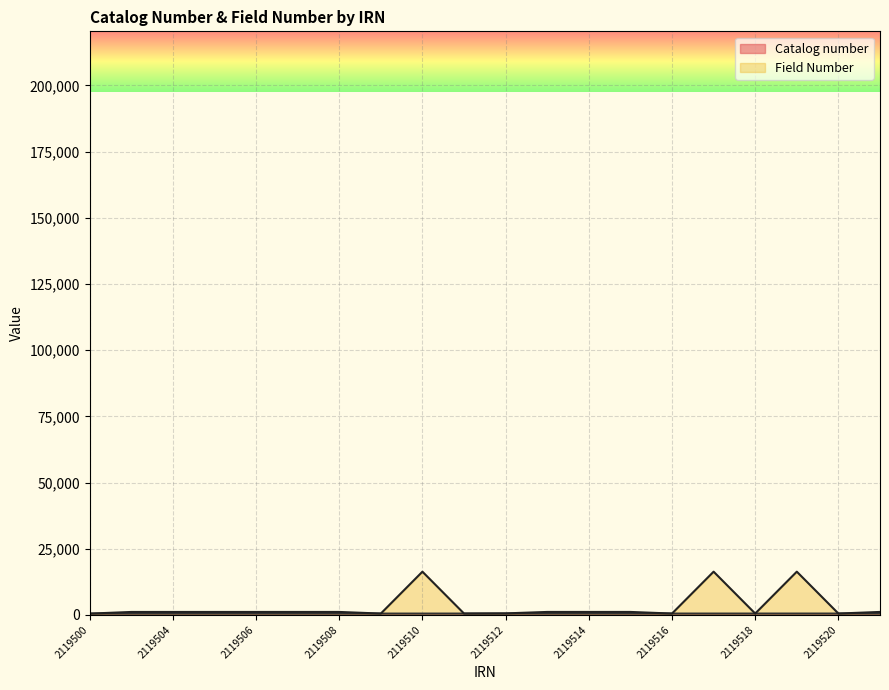

At which category does the chart reach its minimum across all series?

2119500